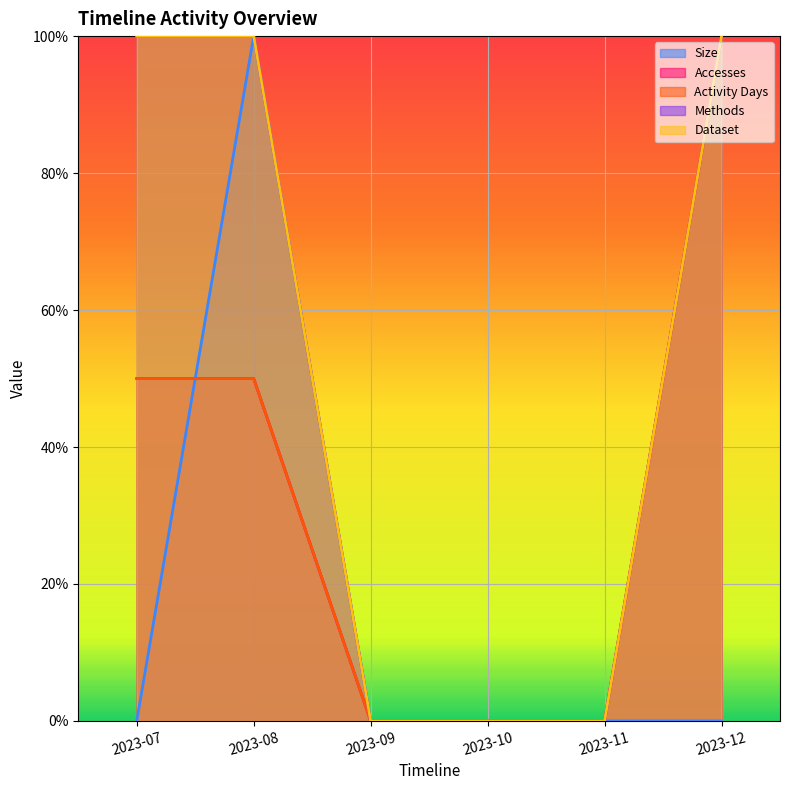

What is the value of the Methods point at the 2nd from the left?

1.0